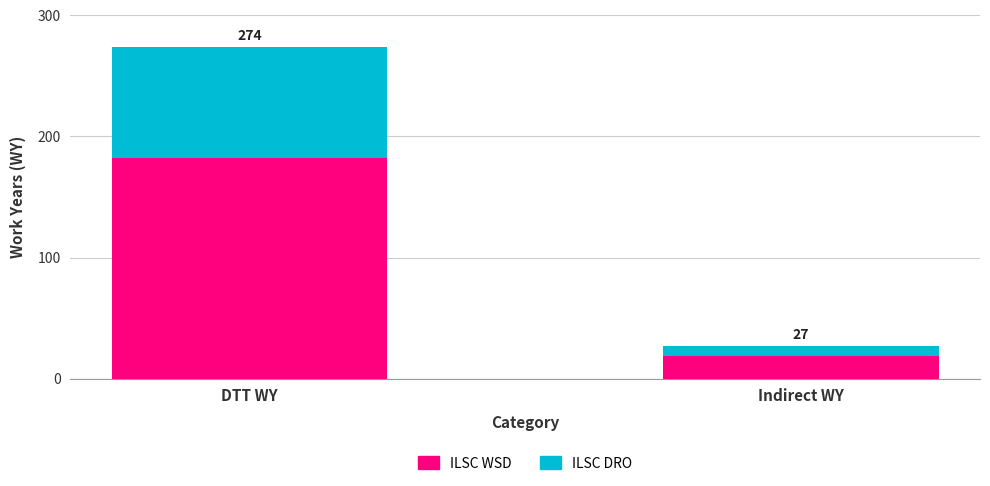

What is the sum of the ILSC DRO values at Indirect WY and DTT WY?

100